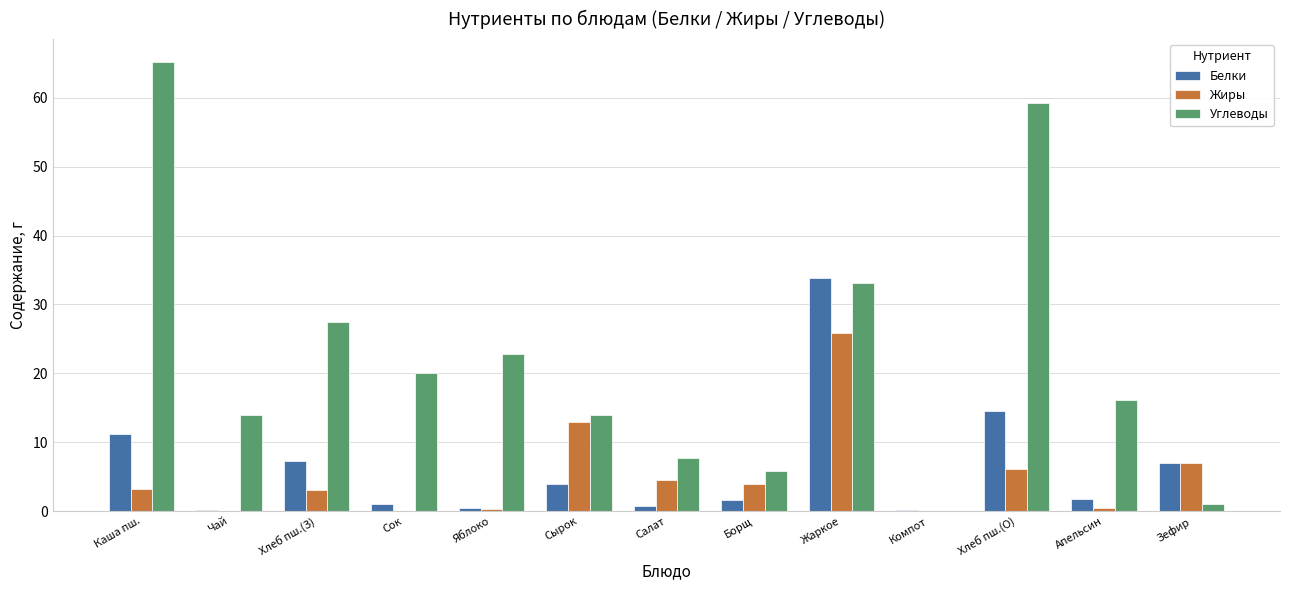

Where is Белки nearest to the value 17?

Хлеб пш.(О)